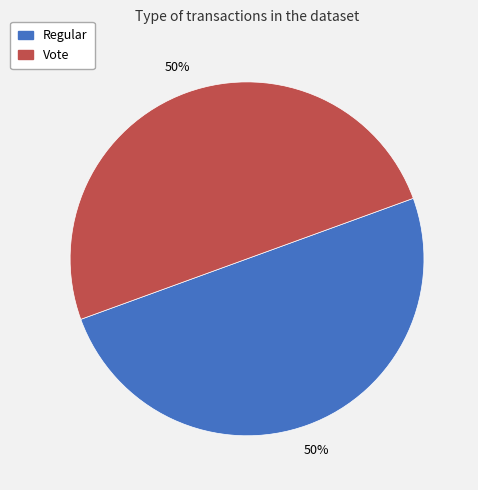

Approximately how many times larger is the value at Regular compared to Vote?

1.0